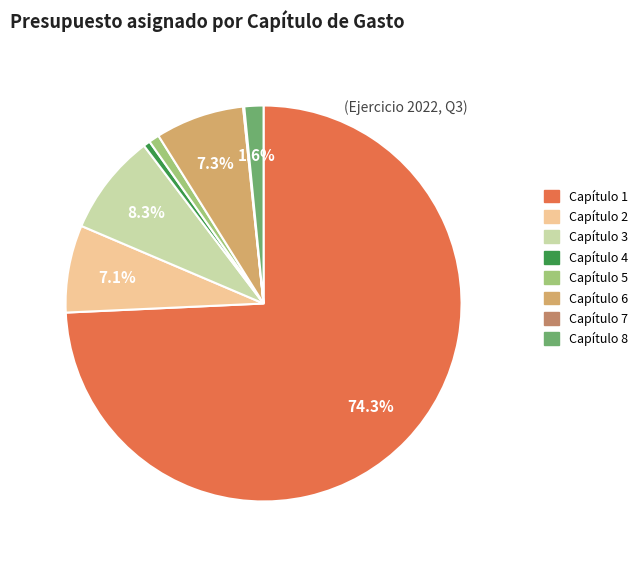

What portion of the pie excludes Capítulo 4?

99.4%